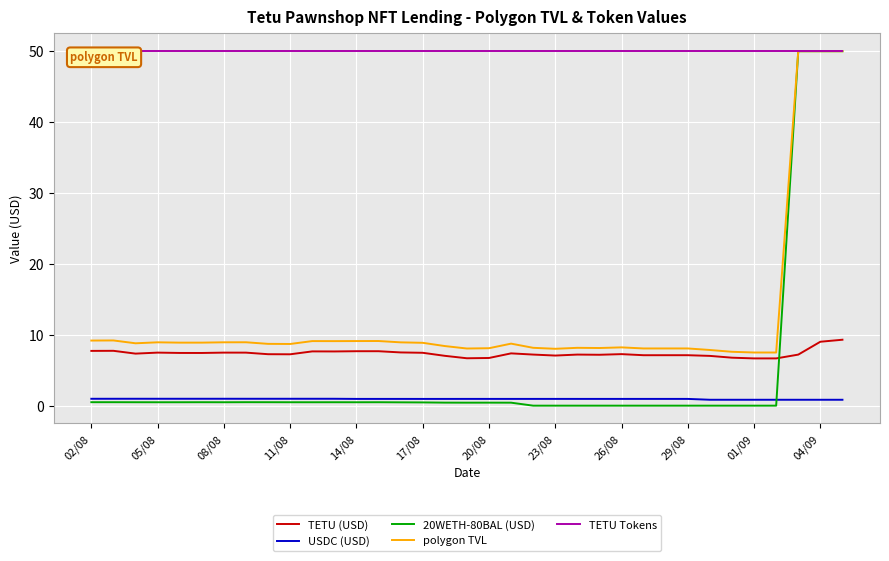

At how many categories does at least one series exceed 26?

35